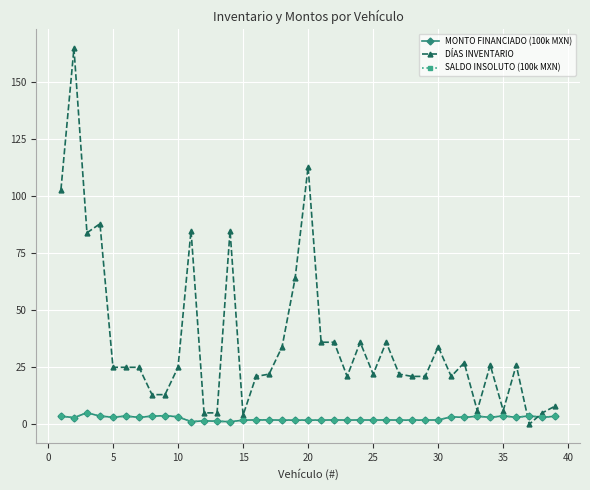

Is this an area chart (filled region under the line)?

No